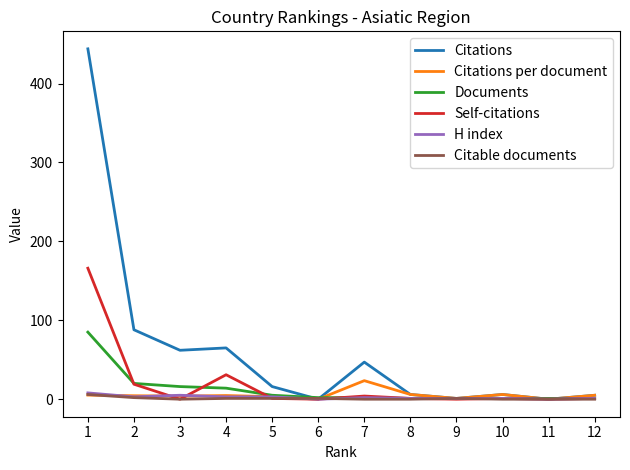

Which series has the widest spread of values?

Citations